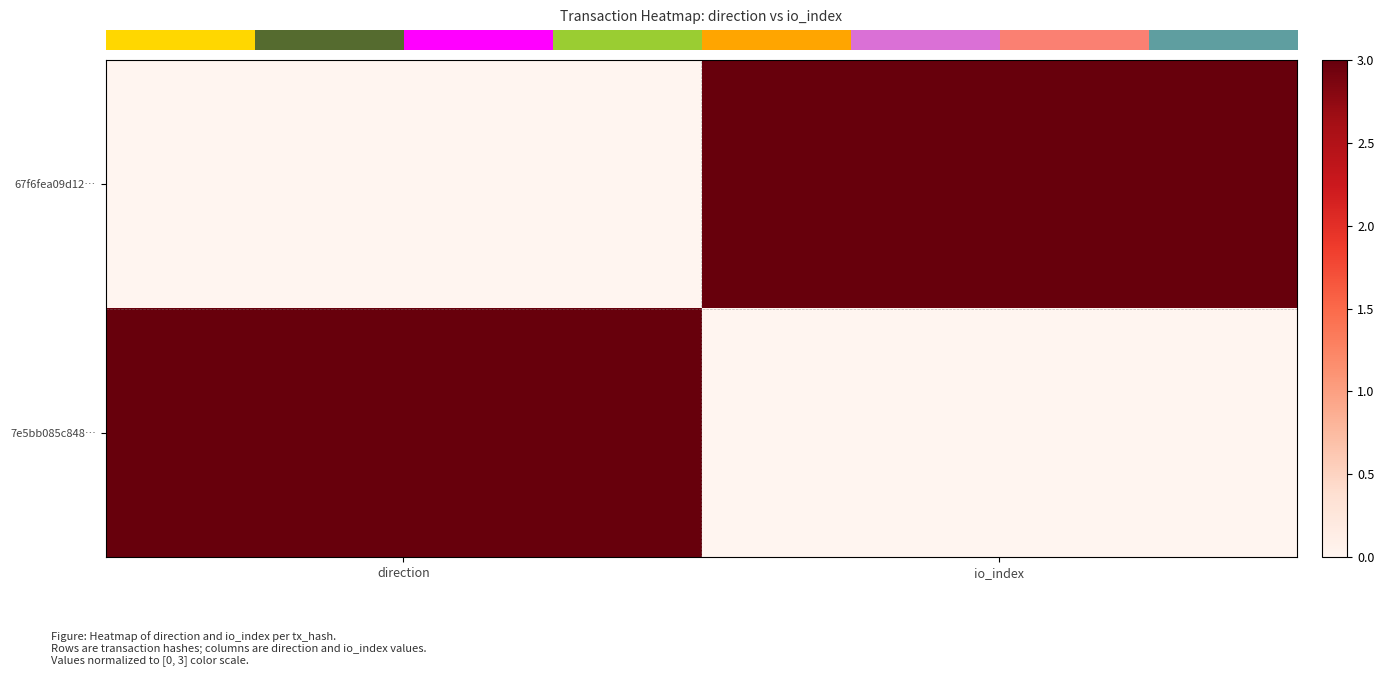

How many categories are shown in the chart?

2